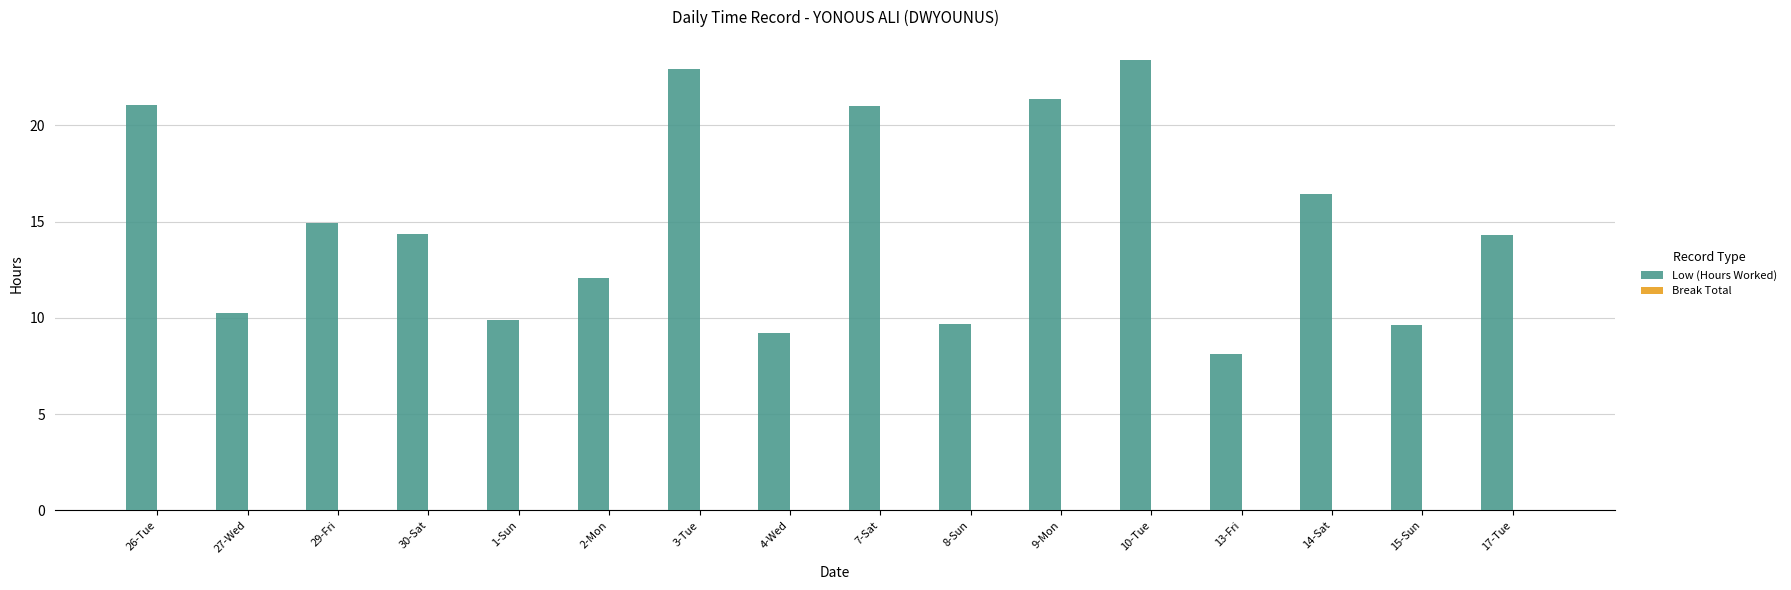

How many bars are there in total?

16